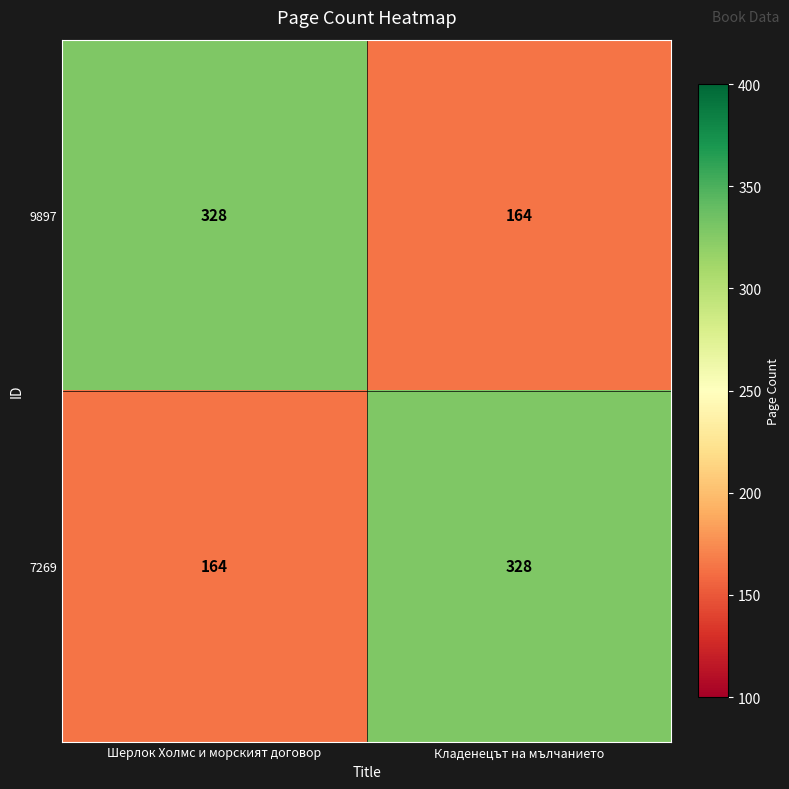

The value of 9897 at Кладенецът на мълчанието is 103. True or false?

False